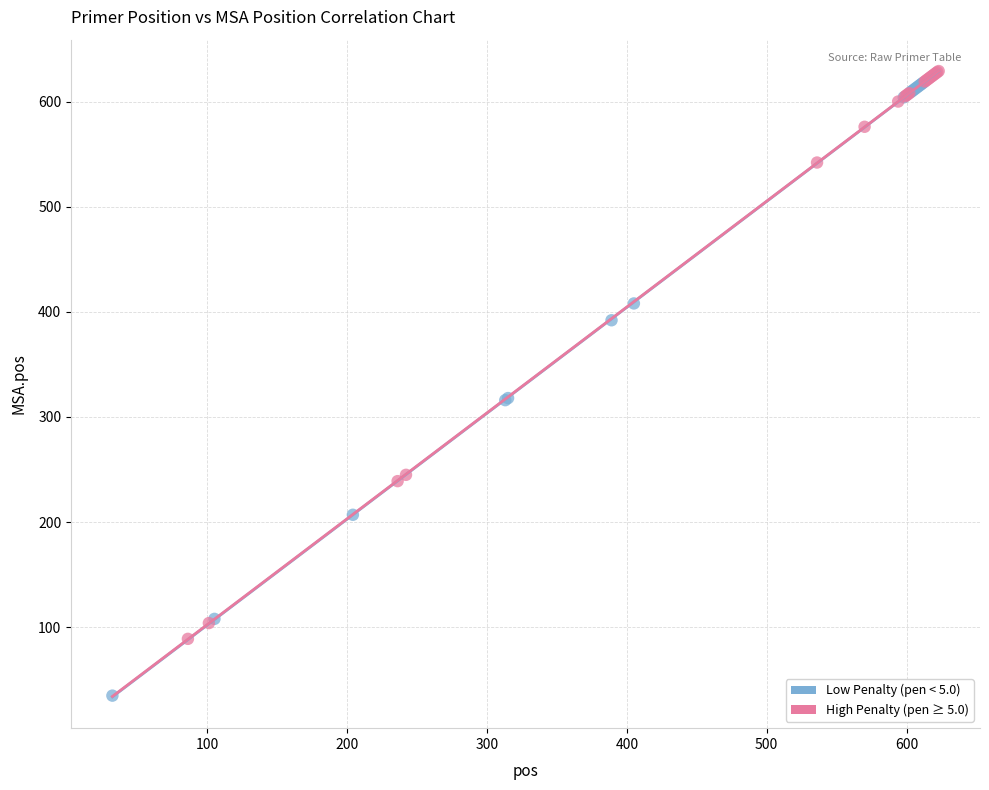

Which series reaches the minimum Y coordinate?

Low Penalty (pen < 5.0)